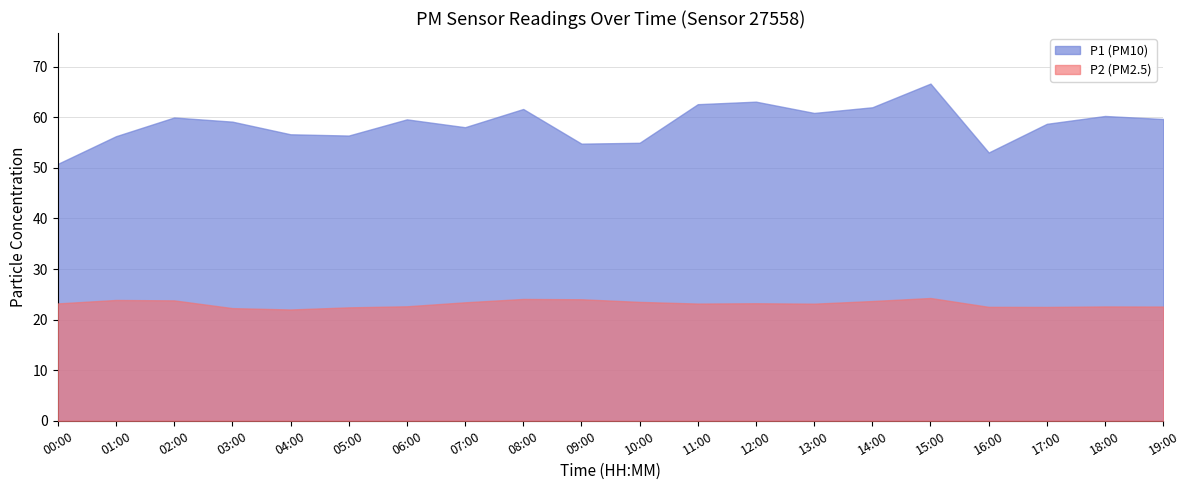

At 12:00, list the series in order from largest to smallest.

P1 (PM10), P2 (PM2.5)